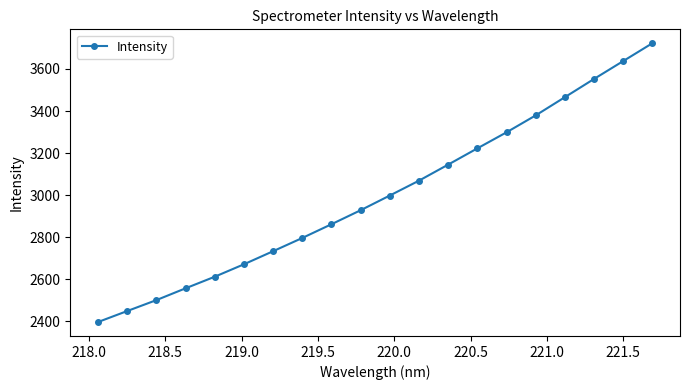

True or false: the data has more than 2 interior local peaks.

False